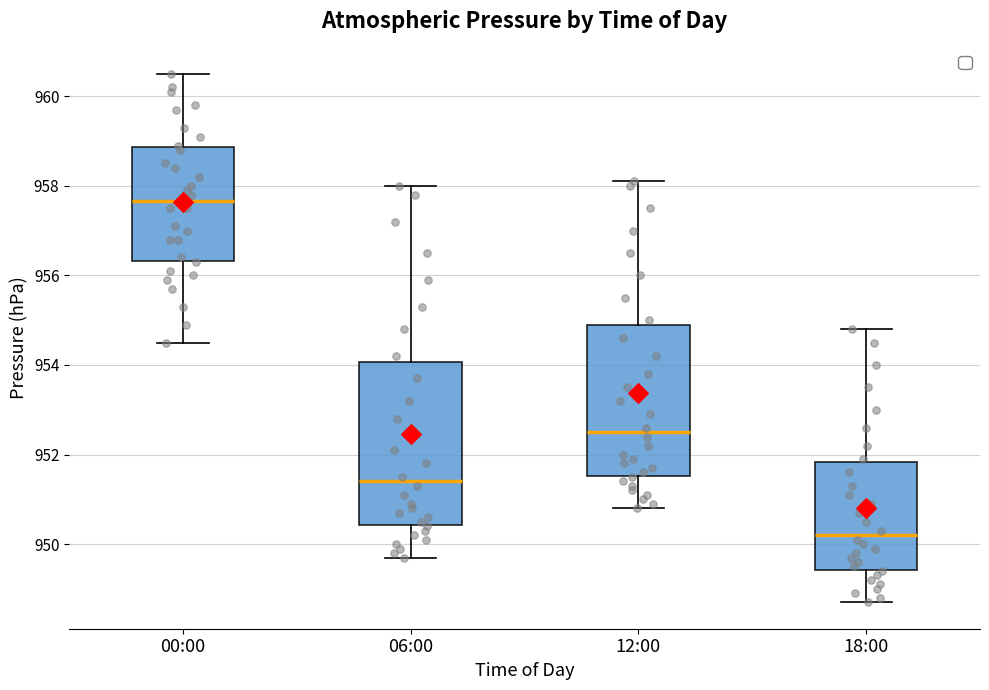

Which box's median line is the lowest?

18:00